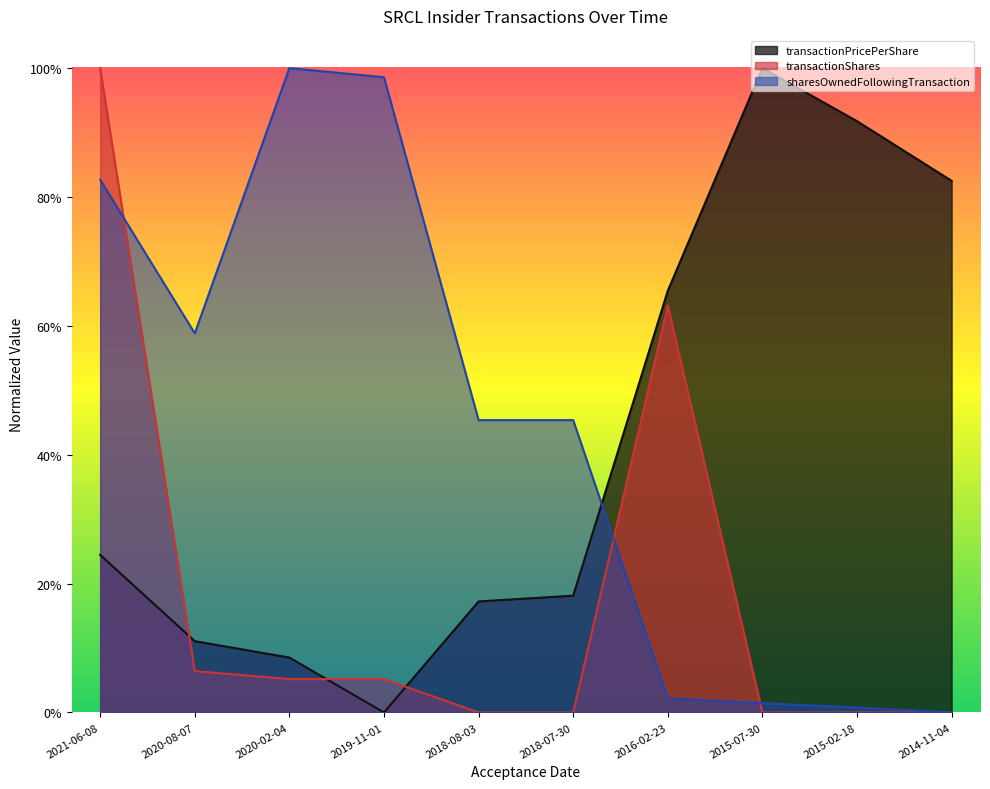

How many values in sharesOwnedFollowingTransaction are above zero?

9